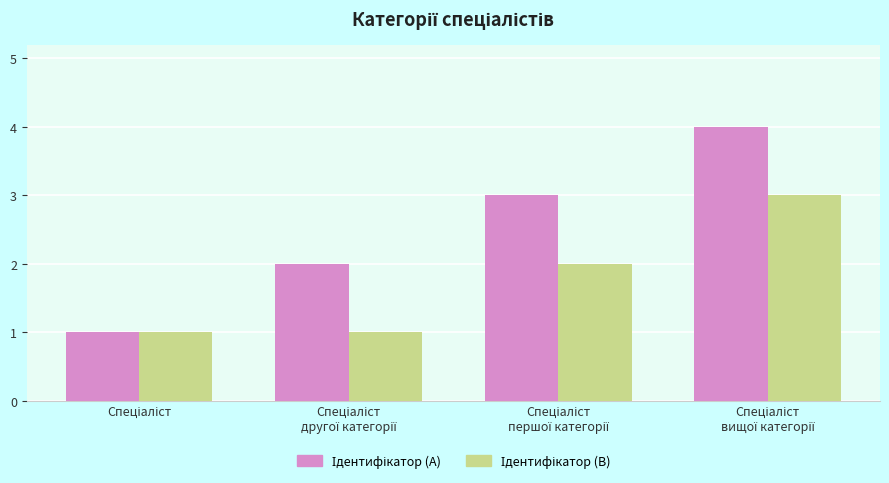

What is the lowest value of the Ідентифікатор (A) series?

1